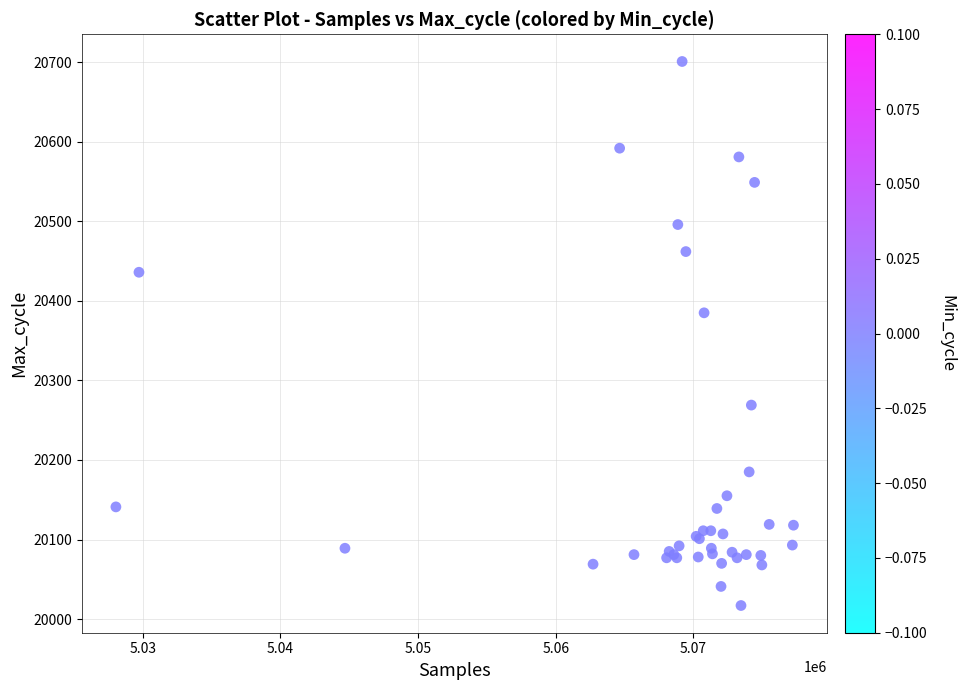

What Y value in the scatter plot is closest to 20359?

20385